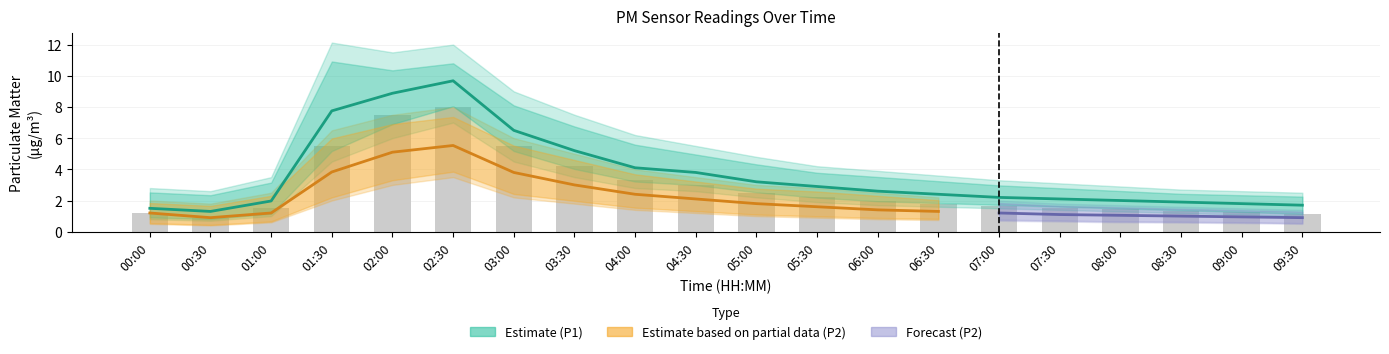

Are the bars horizontal?

No